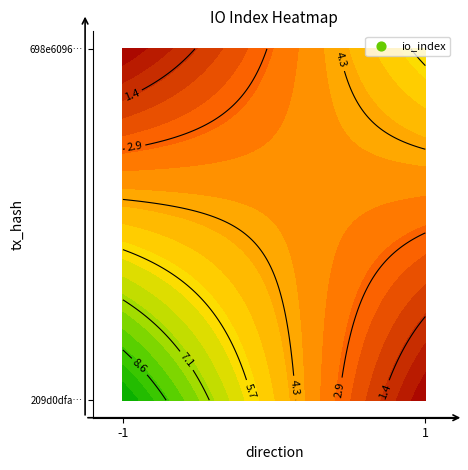

Reading right to left, extract all data points from this chart.

209d0dfa66c9cac60c60b1e4547497be5817ef3: 10	-1
698e6096f45bb77f1240abcb6f60dd823a2ac89: 6	1